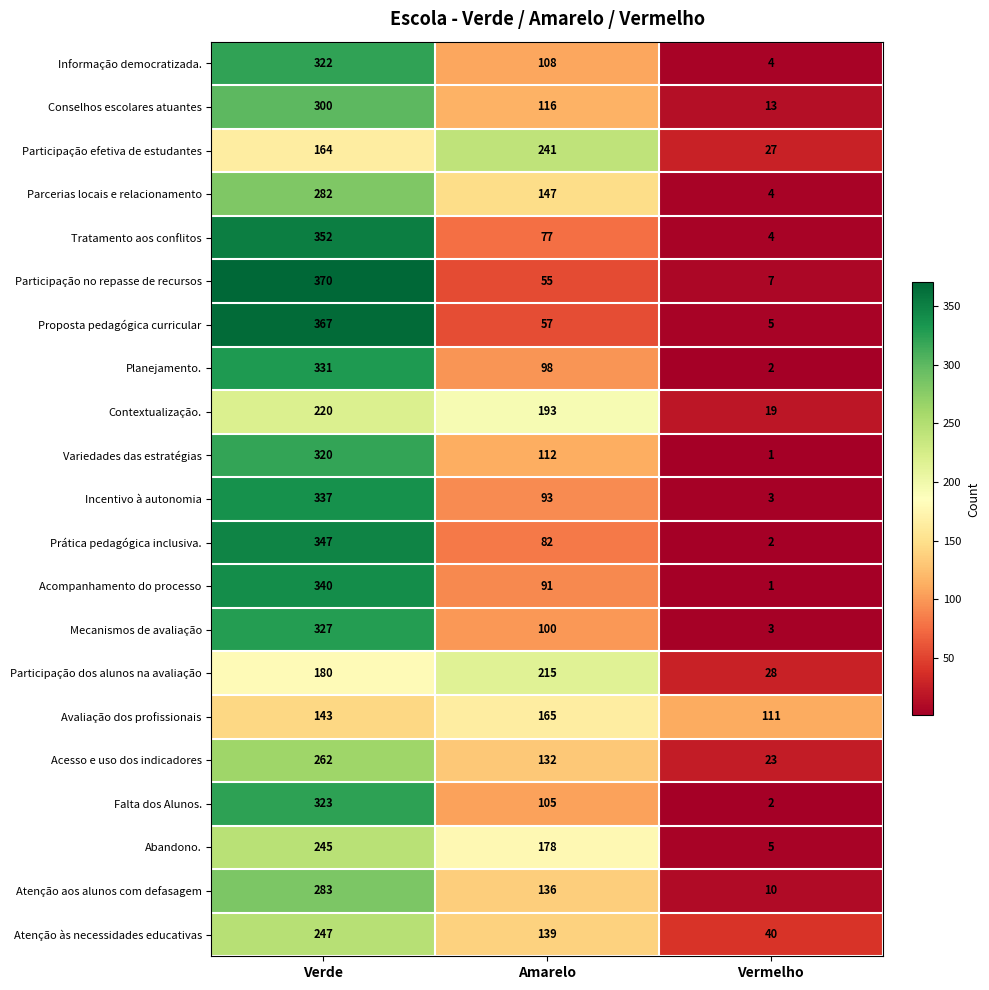

Which series has the largest total across all categories?

Informação democratizada.